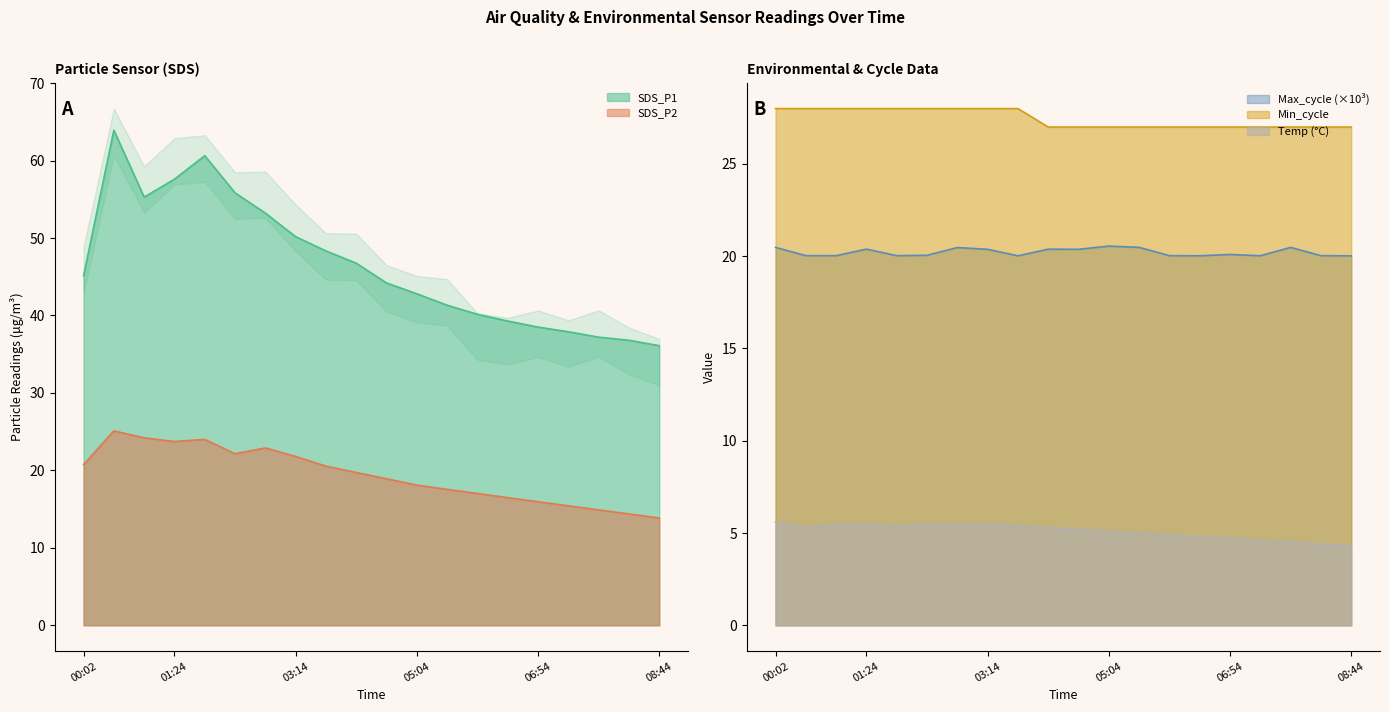

How many lines are shown in the chart?

5